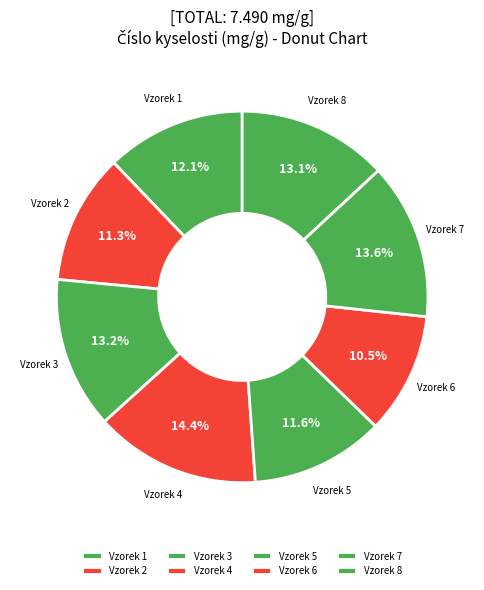

Does any single category account for the majority?

No